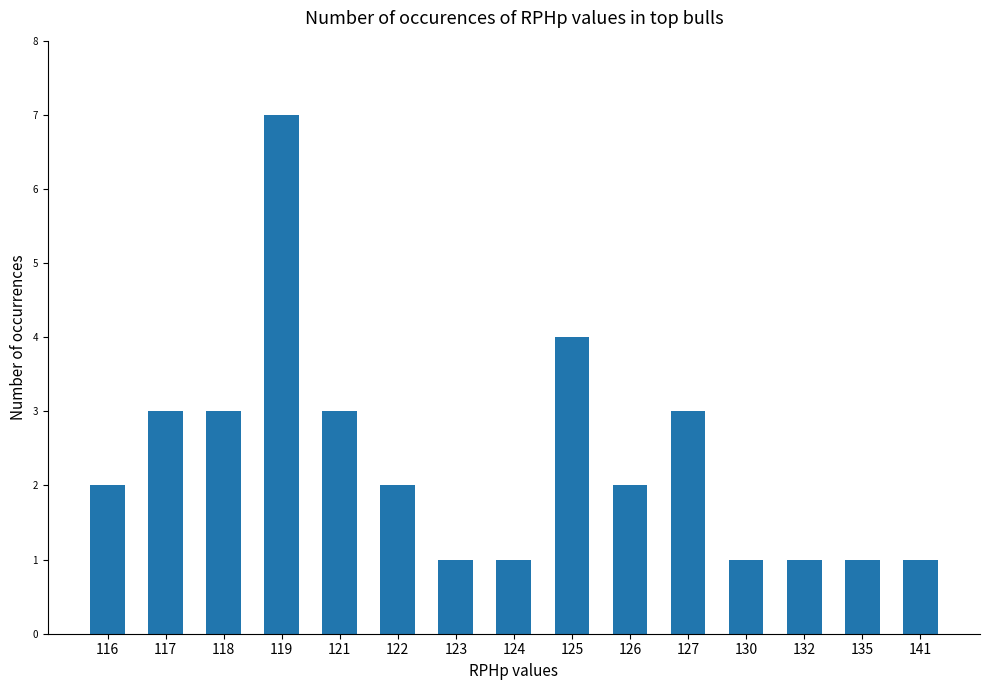

What is the value of the 6th bar from the left?

2